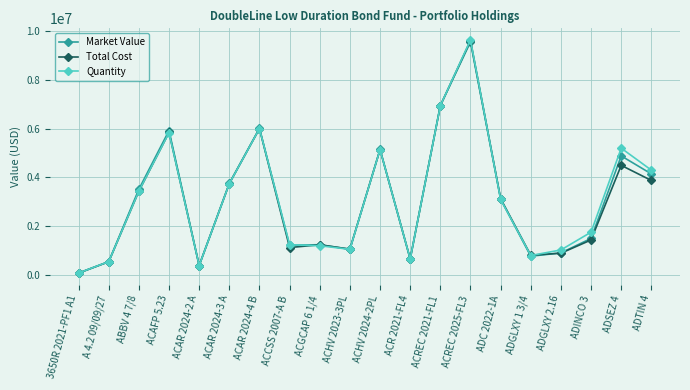

Which series has the largest range (max minus min)?

Quantity